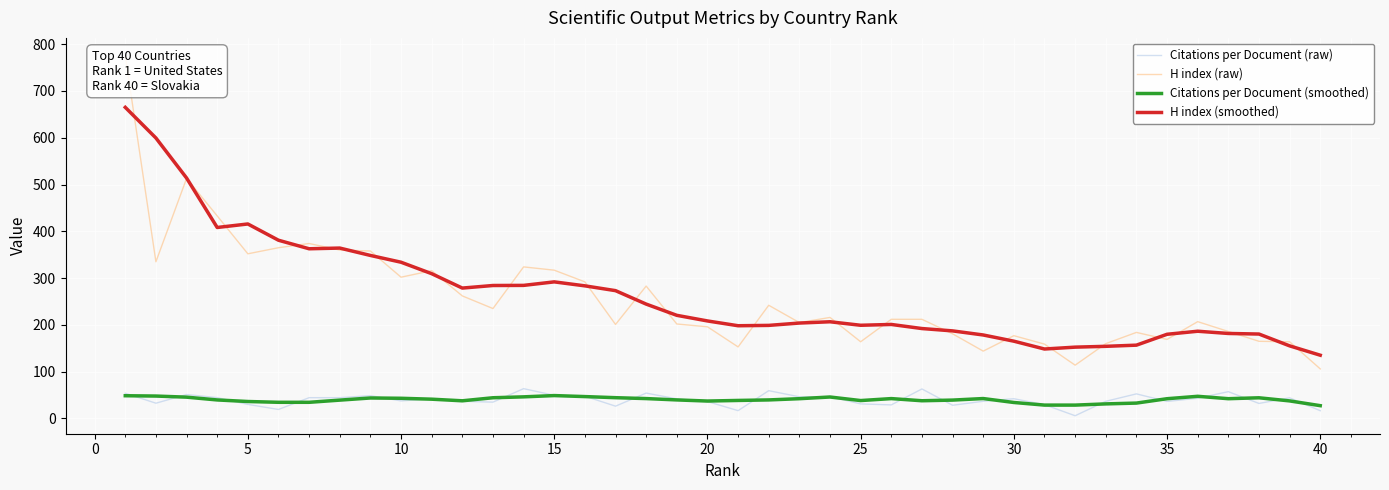

True or false: Citations per Document (smoothed) and H index (smoothed) cross at least once.

False